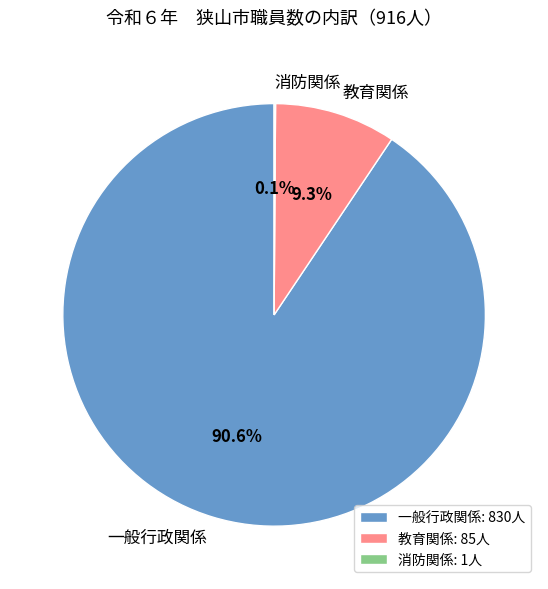

To the nearest percent, what portion does 教育関係 represent?

9%